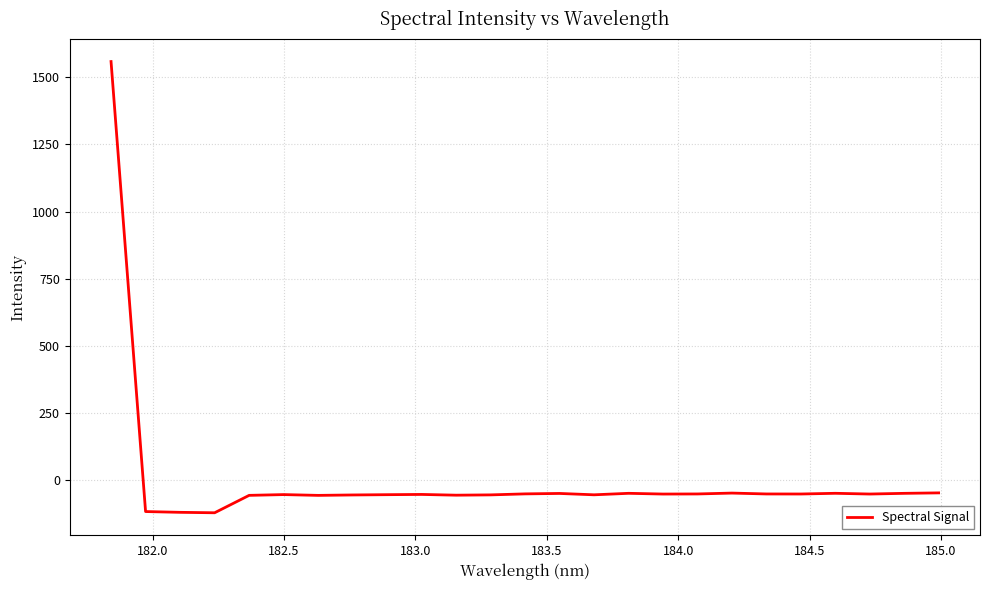

What is the smallest value displayed?

-120.9